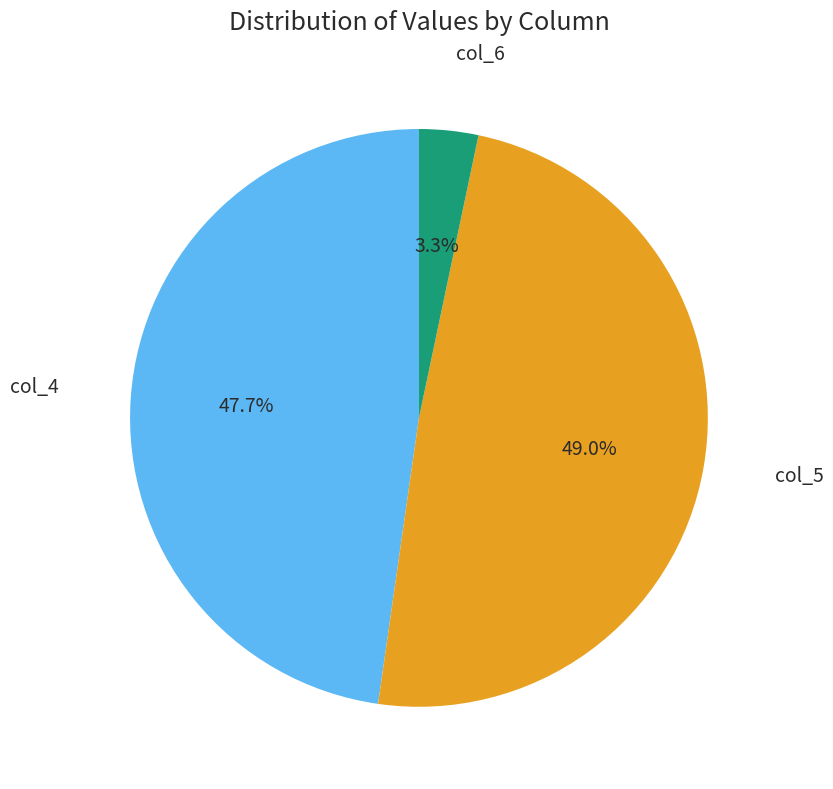

Is there a majority slice in this chart?

No